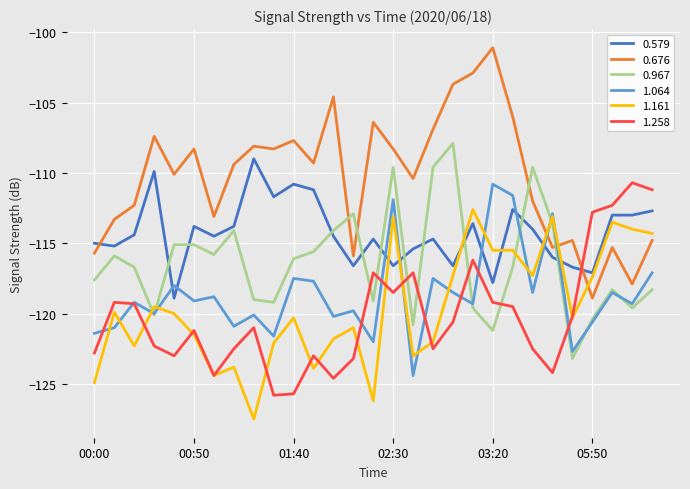

Which series has the largest range (max minus min)?

0.676